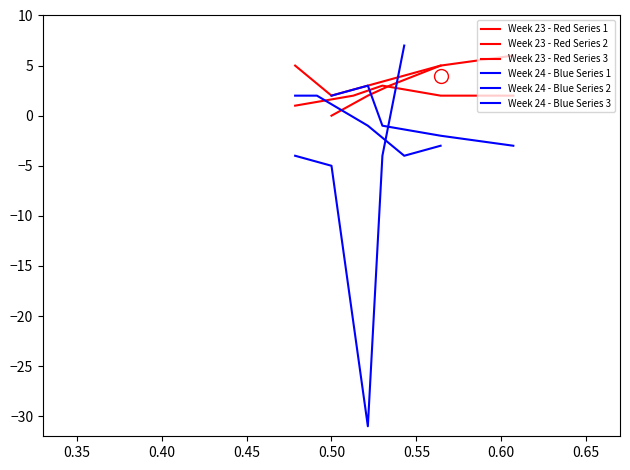

Which series ends up on top after the final intersection of Week 23 - Red Series 3 and Week 24 - Blue Series 1?

Week 24 - Blue Series 1